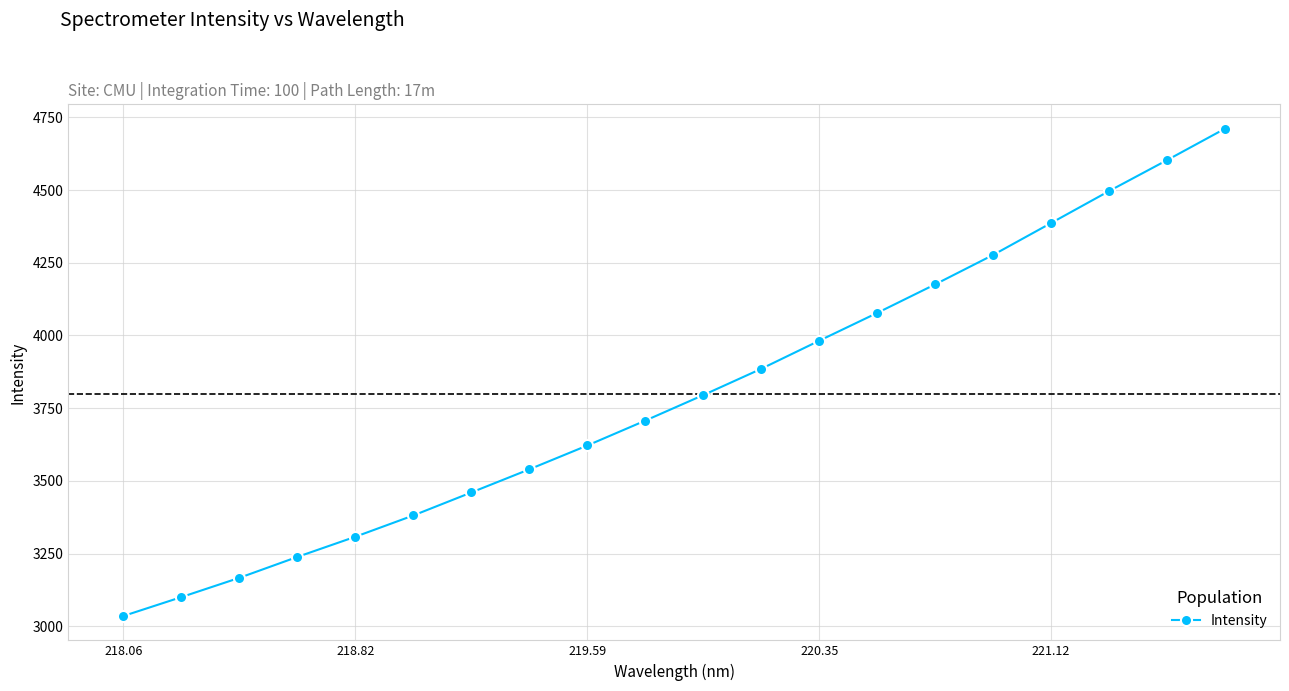

What is the value of the 14th point from the left?

4077.7